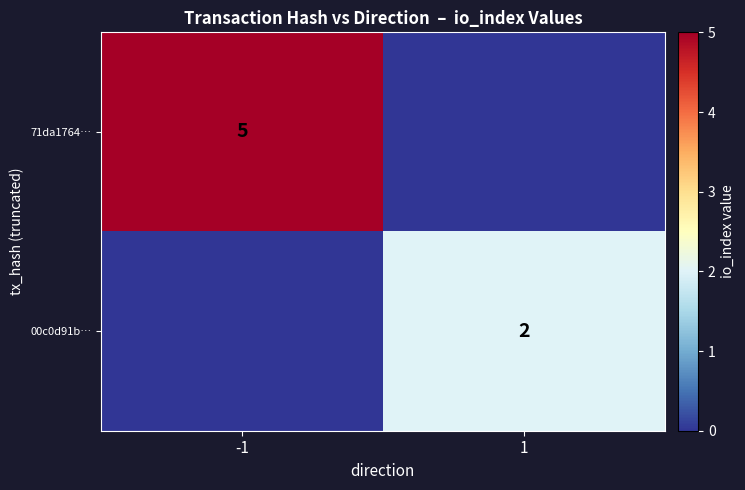

Is it true that 00c0d91b… equals 2 at 1?

True